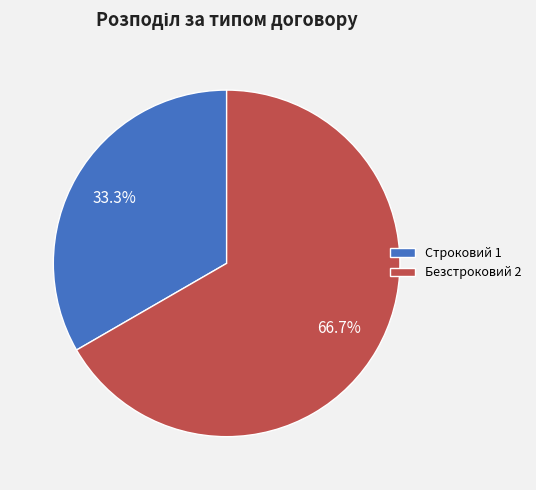

Is there a majority slice in this chart?

Yes